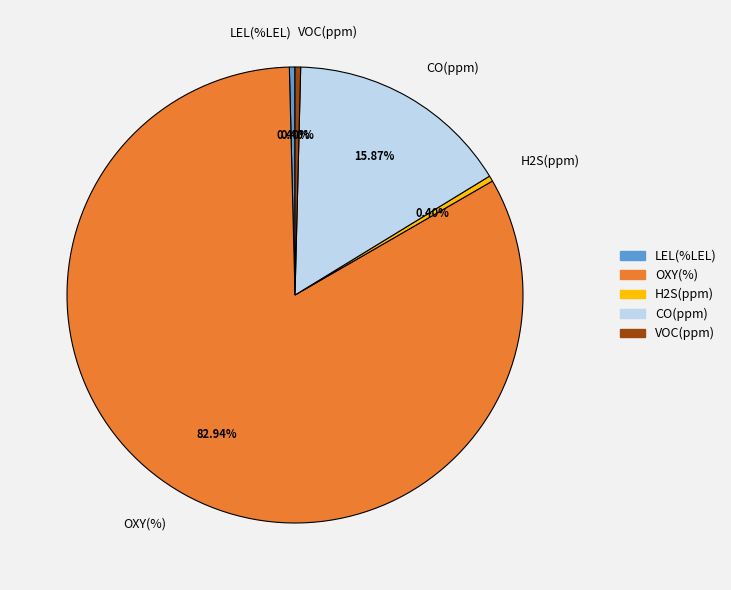

Between OXY(%) and VOC(ppm), which is larger?

OXY(%)